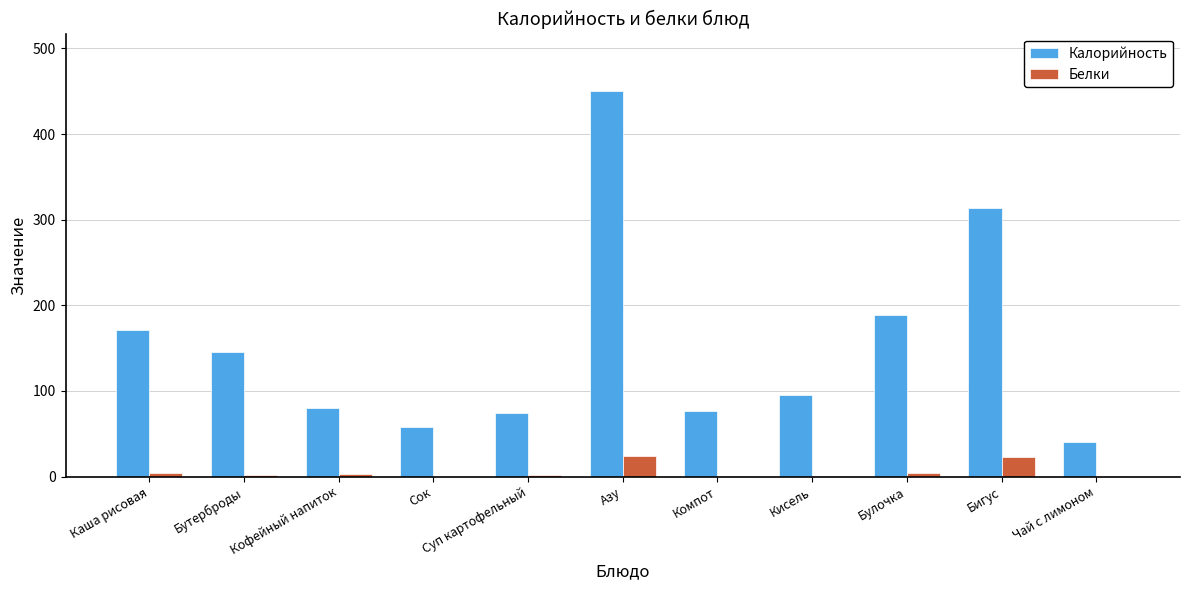

What is the sum of the Белки values at Бигус and Азу?

46.6